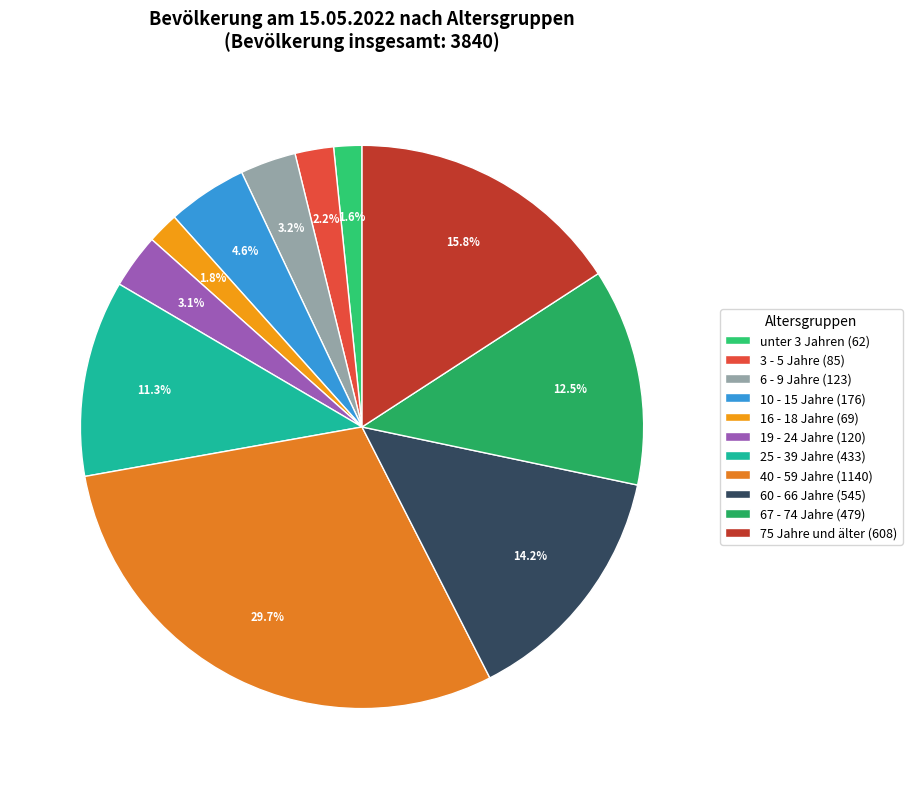

What is the largest slice in the pie chart?

40 - 59 Jahre